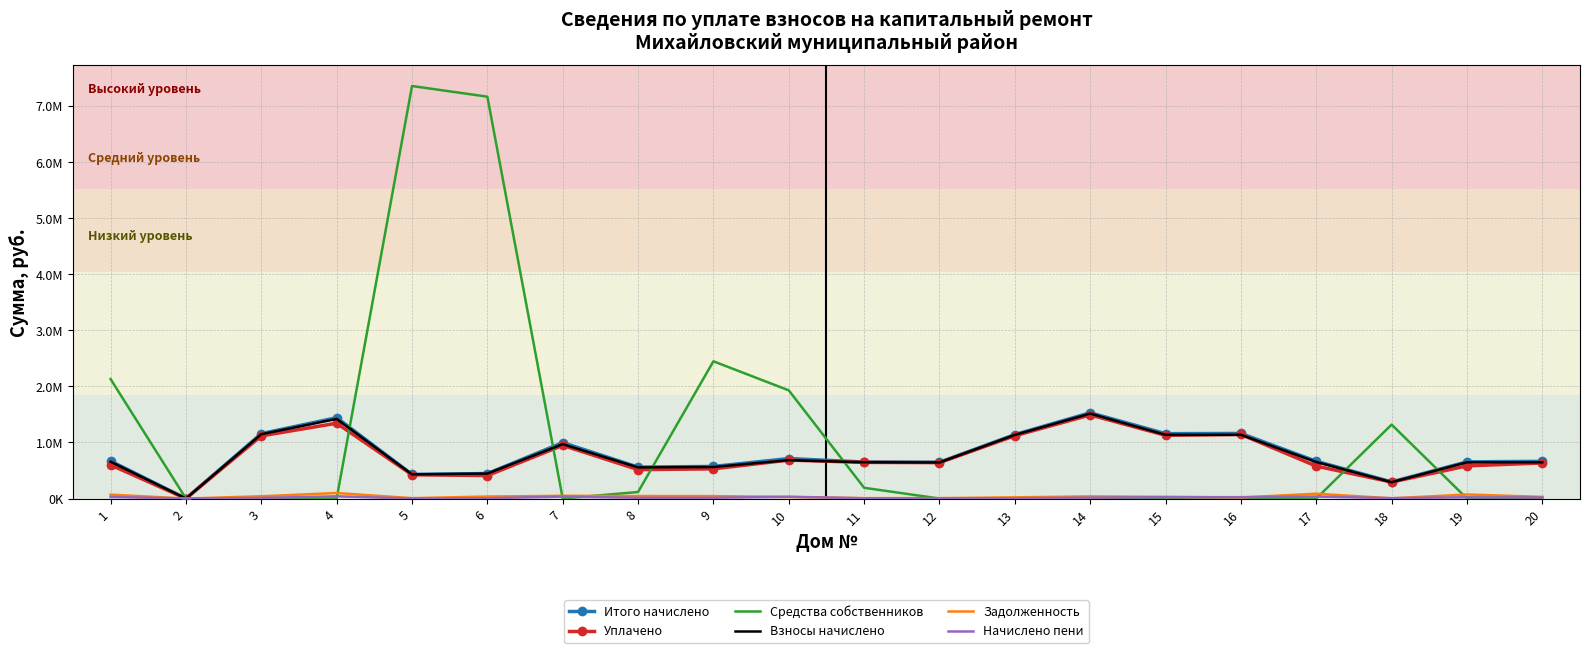

How many distinct data groups are displayed?

6